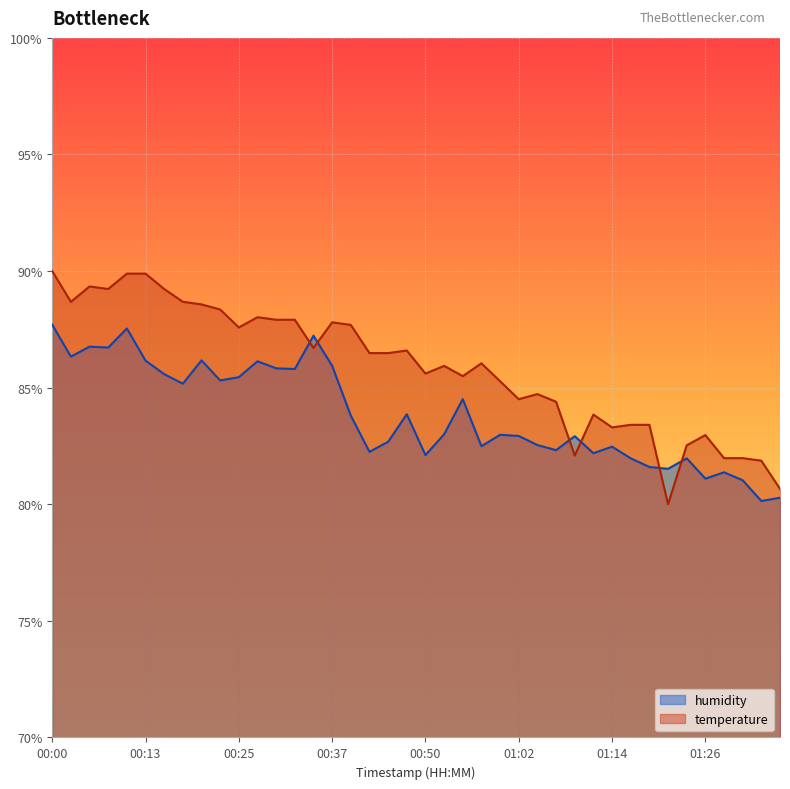

Reading left to right, extract all data points from this chart.

temperature: 90.0	88.7	89.3	89.2	89.9	89.9	89.2	88.7	88.6	88.4	87.6	88.0	87.9	87.9	86.7	87.8	87.7	86.5	86.5	86.6	85.6	85.9	85.5	86.0	85.3	84.5	84.7	84.4	82.1	83.8	83.3	83.4	83.4	80.0	82.5	83.0	82.0	82.0	81.9	80.7
humidity: 87.7	86.3	86.8	86.7	87.5	86.2	85.6	85.2	86.2	85.3	85.5	86.1	85.8	85.8	87.2	85.9	83.8	82.2	82.7	83.9	82.1	83.0	84.5	82.5	83.0	82.9	82.5	82.3	82.9	82.2	82.5	82.0	81.6	81.5	82.0	81.1	81.4	81.0	80.1	80.3